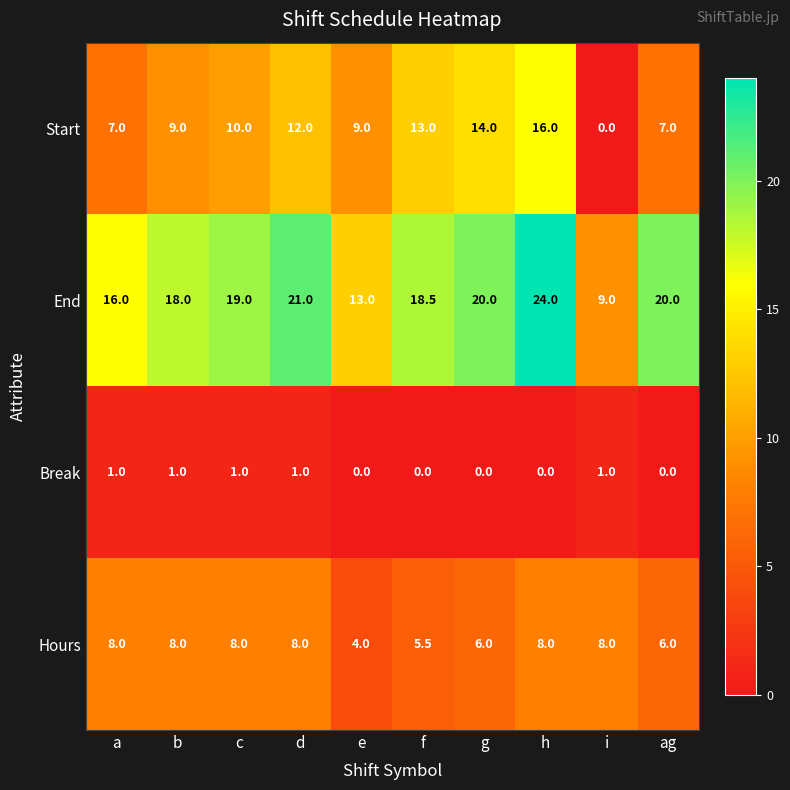

What is the spread (max minus min) of values at f?

18.5